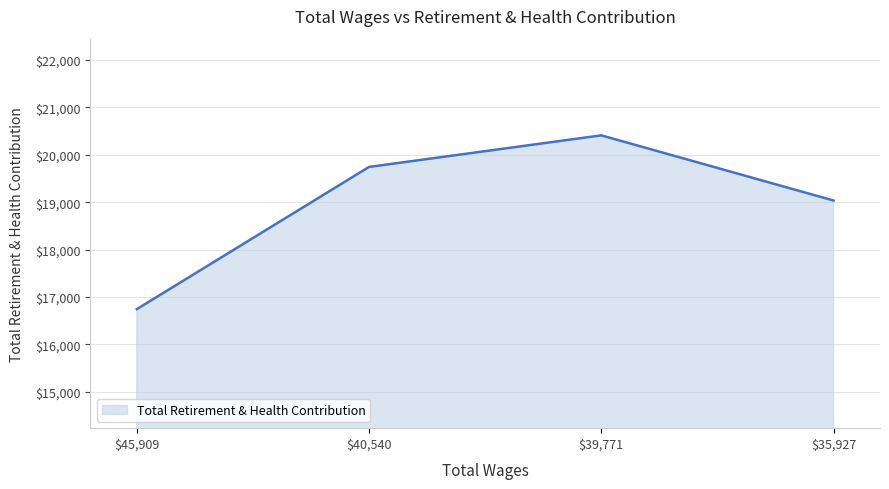

At which category does the data reach its first local peak?

$39,771